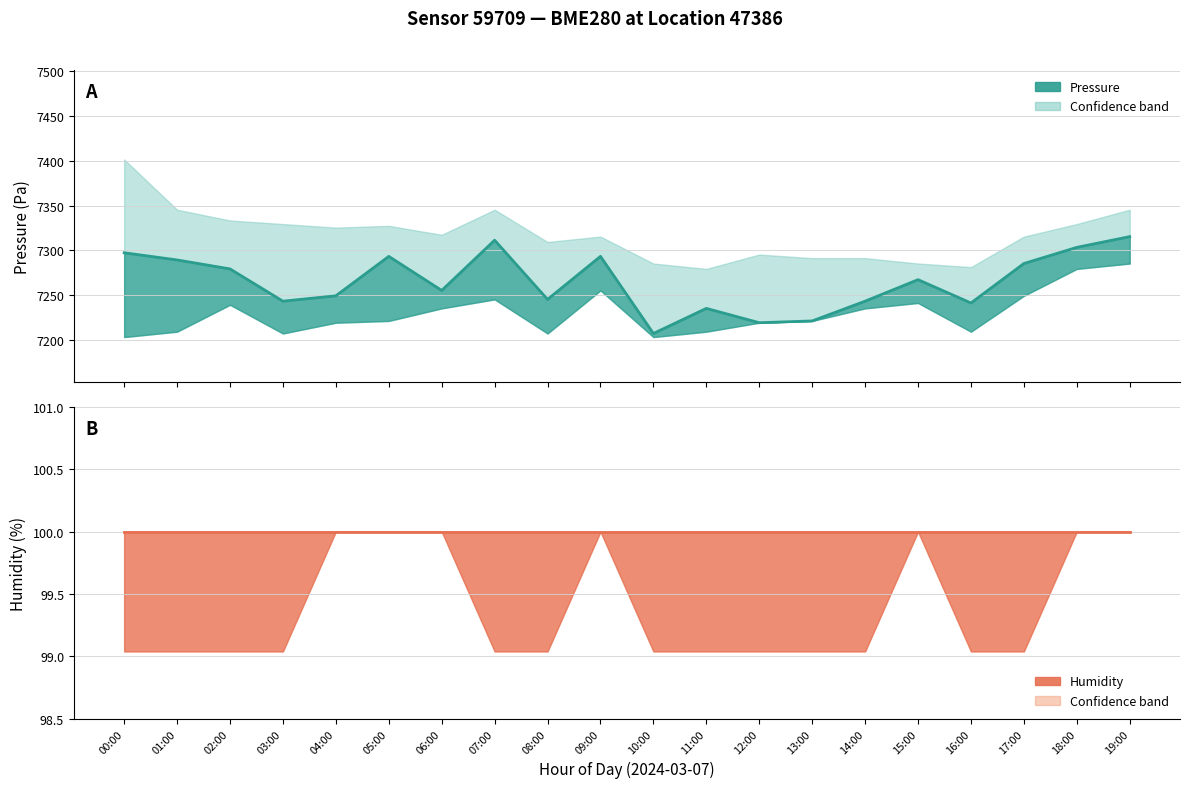

List the series in order of their overall mean, highest first.

Pressure (centre), Humidity (centre)